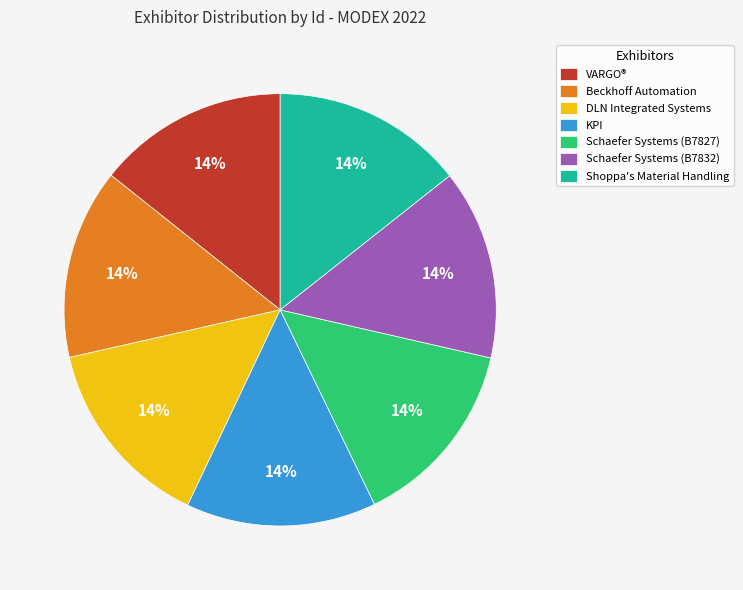

Approximately how many times larger is the value at Schaefer Systems (B7827) compared to Beckhoff Automation?

1.0